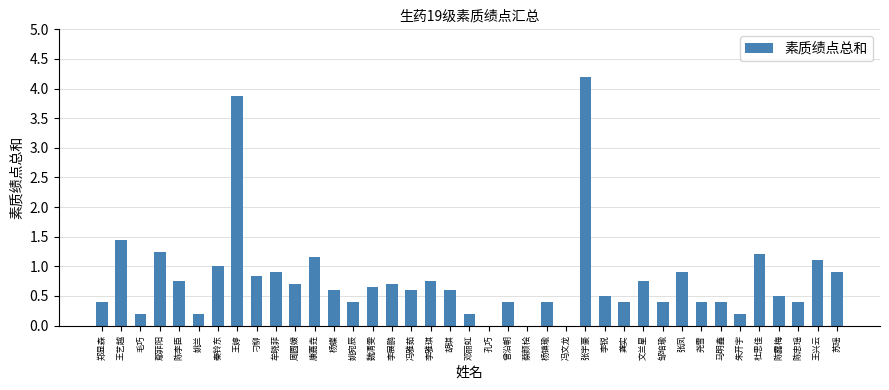

Between 李展鹏 and 陈李臣, which is larger?

陈李臣